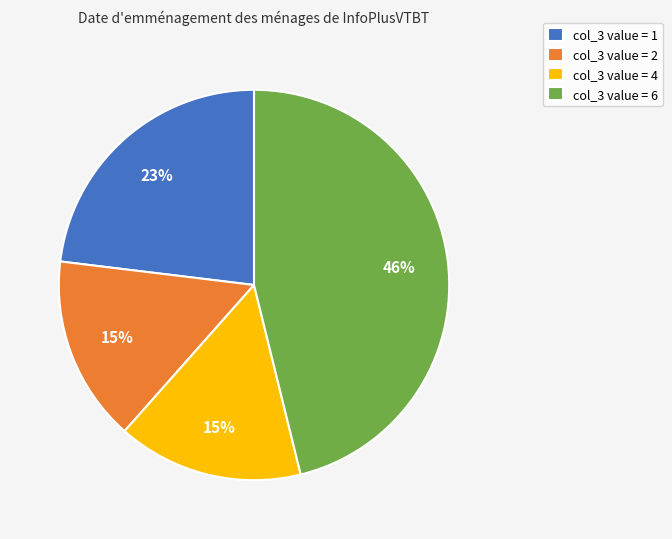

Does any single category account for the majority?

No